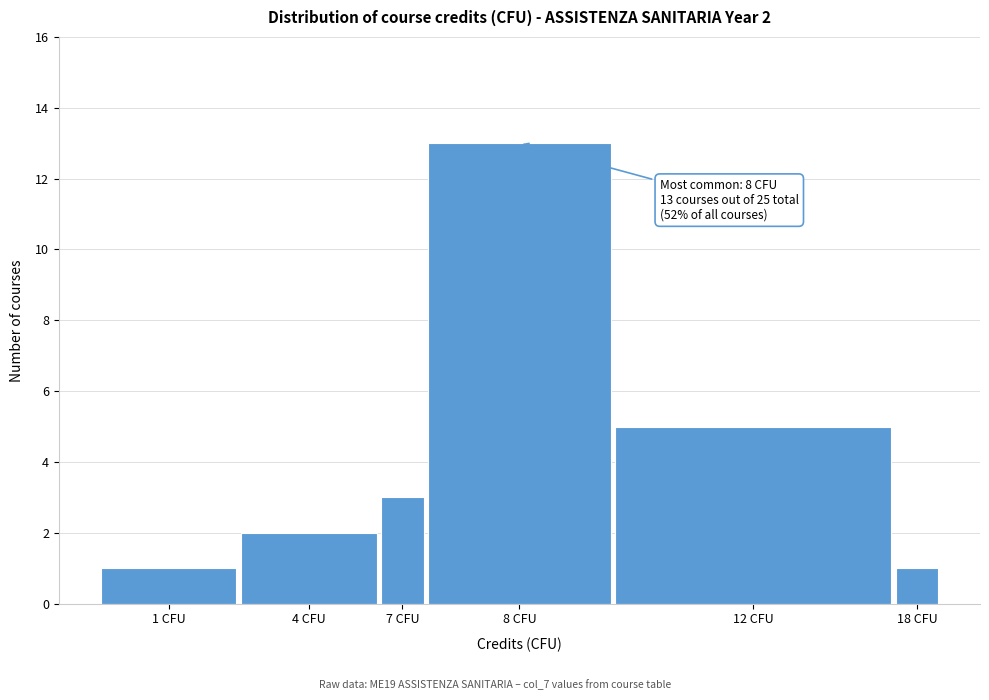

Reading right to left, transcribe all the data shown in this chart.

18 CFU=1	12 CFU=5	8 CFU=13	7 CFU=3	4 CFU=2	1 CFU=1